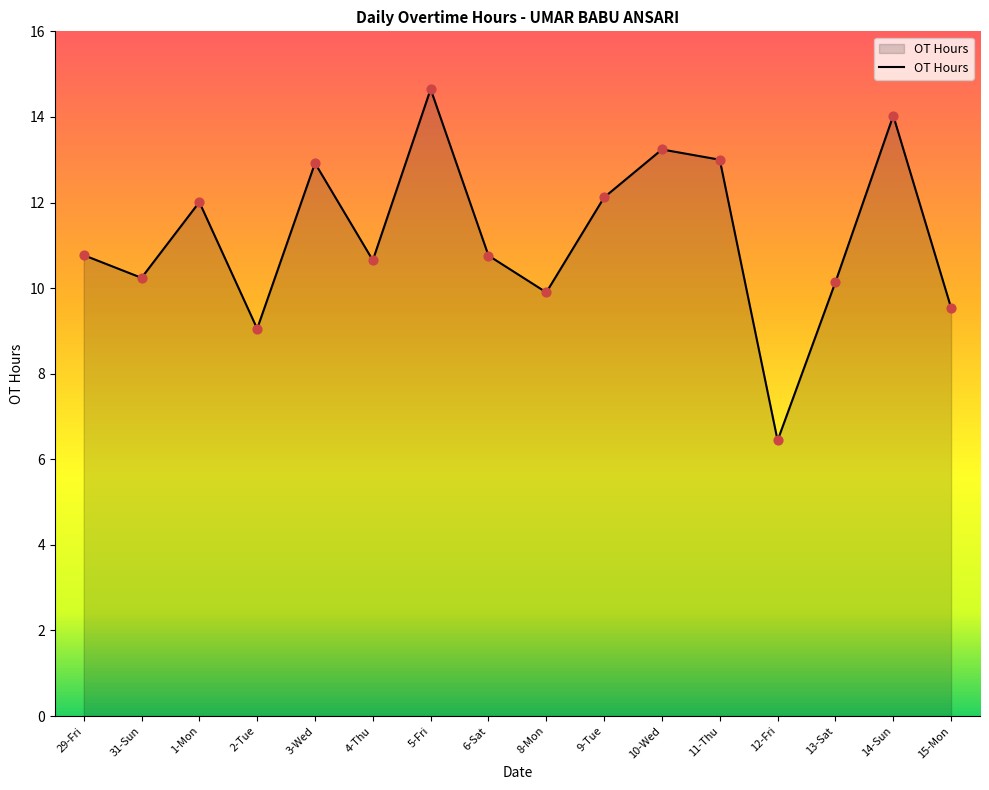

What is the change in value from 6-Sat to 15-Mon?

-1.2